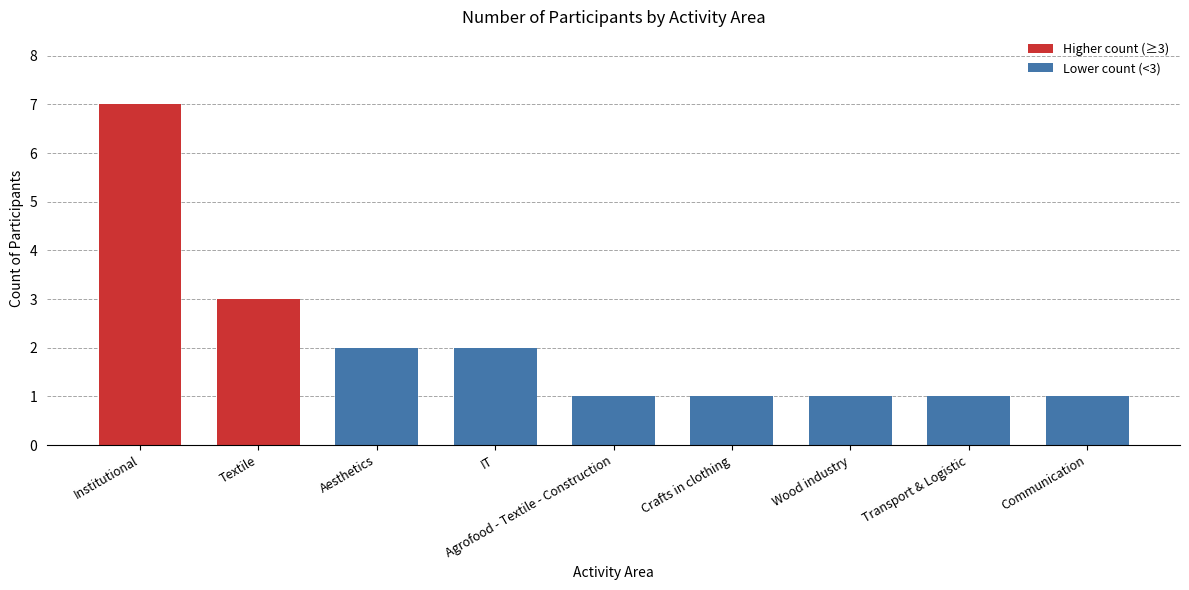

Approximately how many times larger is the value at Textile compared to Institutional?

0.4